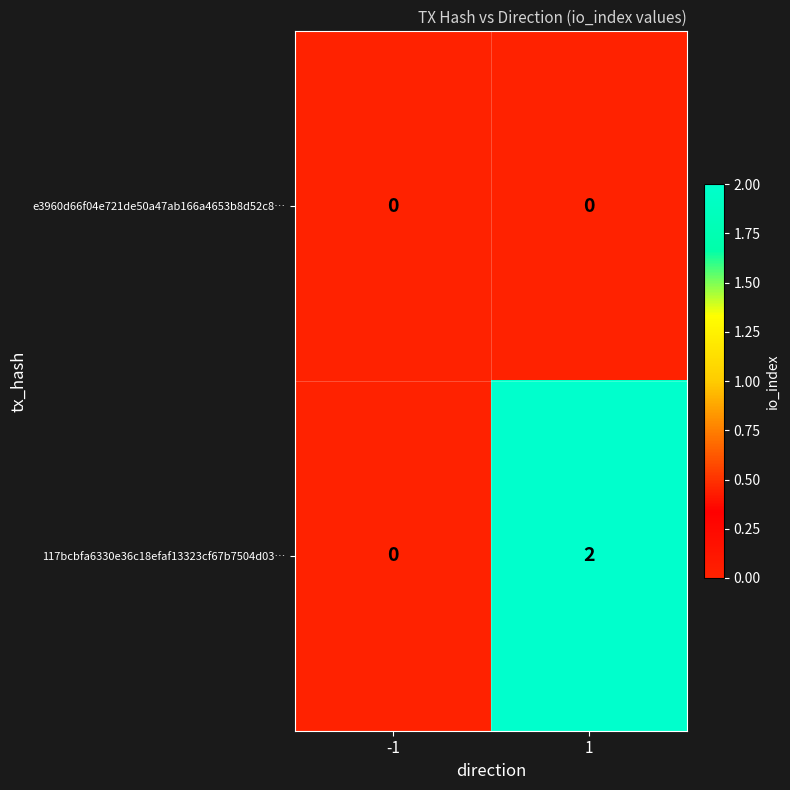

Count the number of categories in the chart.

2